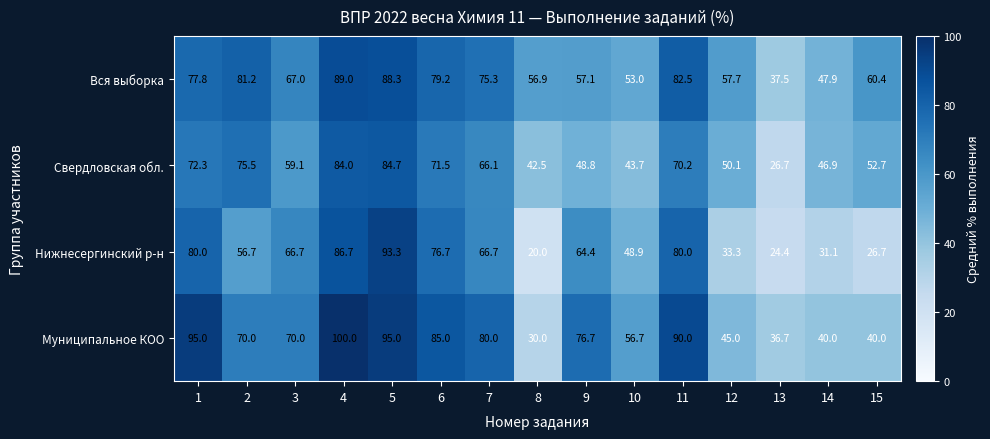

At which category is the sum across all series the highest?

5